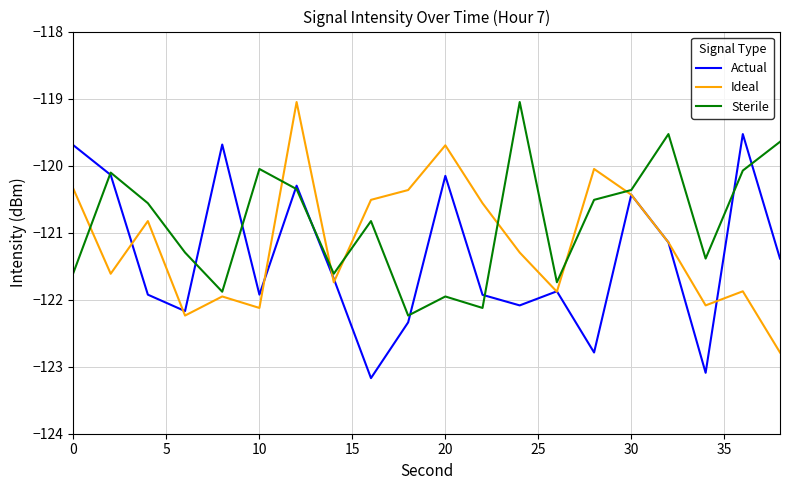

True or false: Sterile and Ideal cross at least once.

True